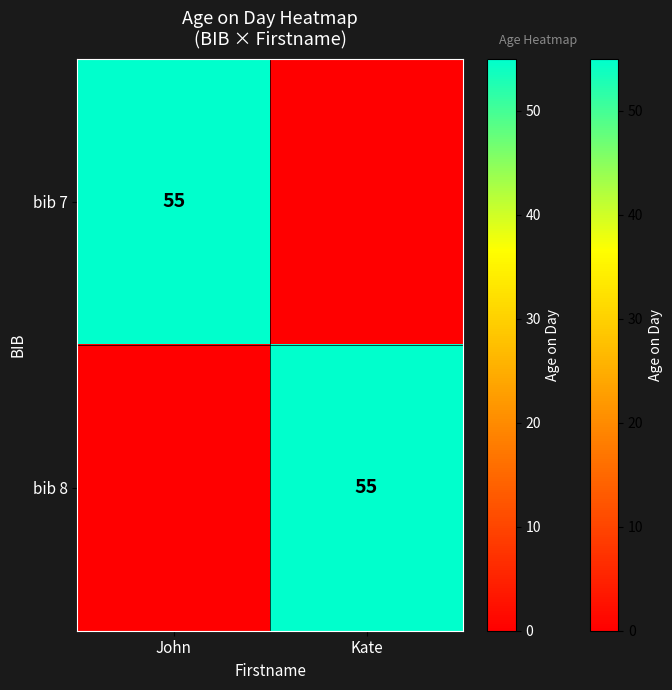

Is it true that bib 8 equals 81 at Kate?

False